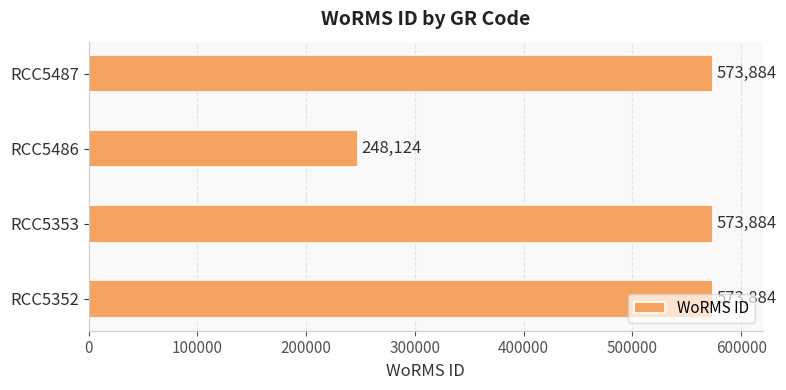

What is the smallest value displayed?

248124